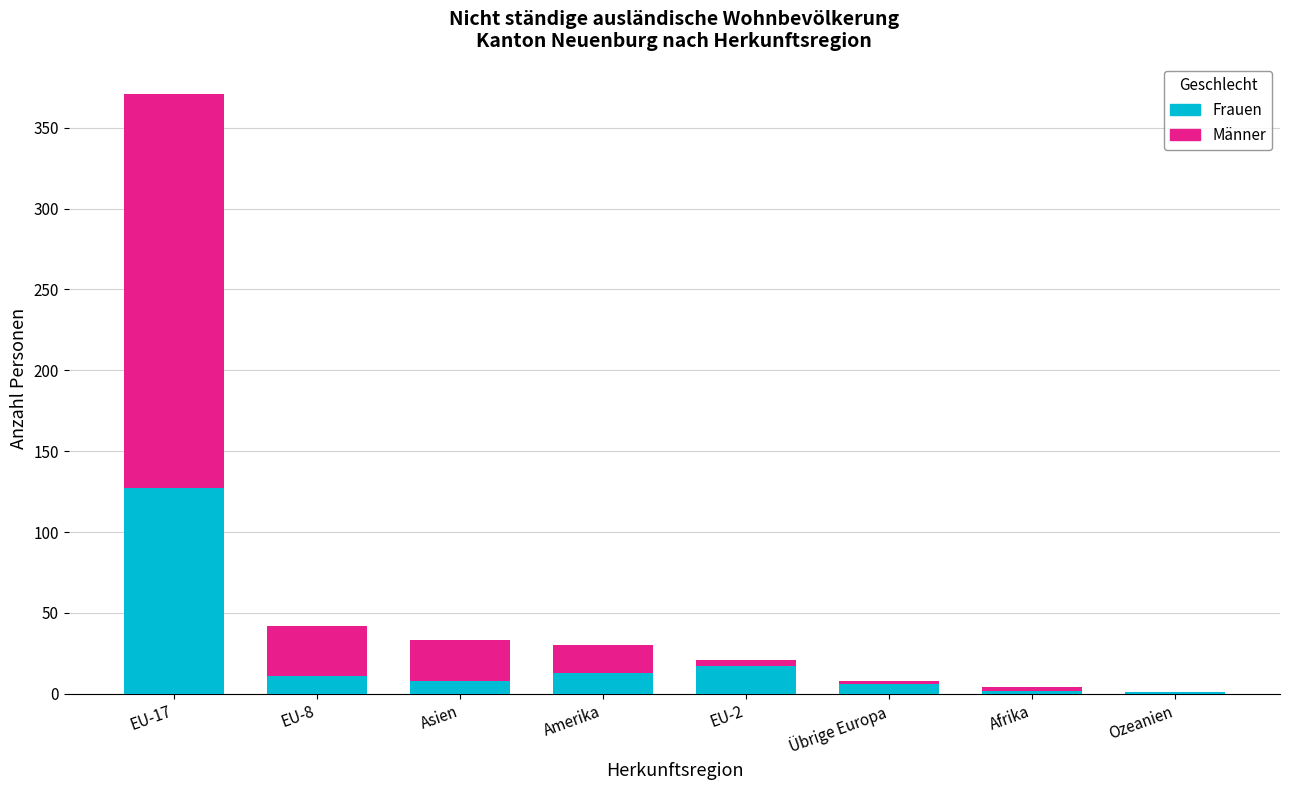

At which category is the sum across all series the highest?

EU-17